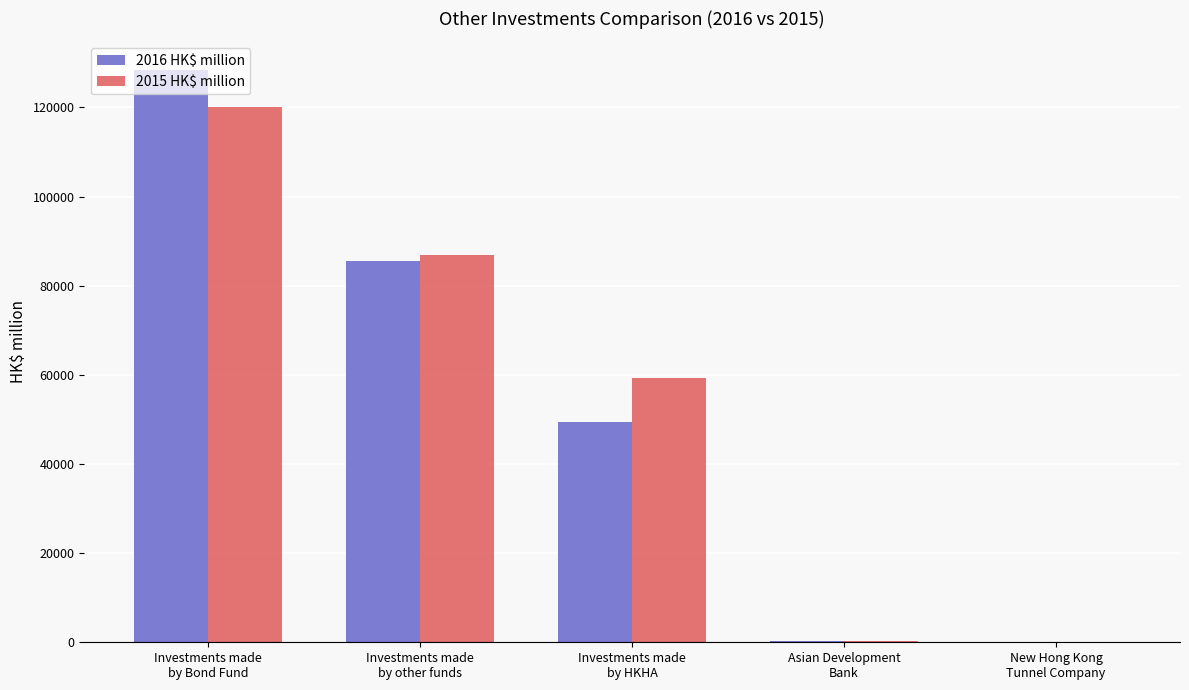

What is the greatest value displayed?

128412